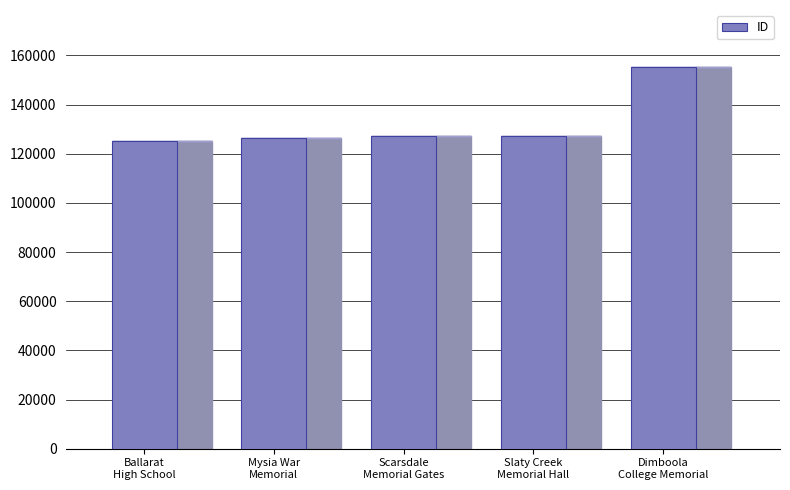

Which label corresponds to the largest value in the chart?

Dimboola
College Memorial